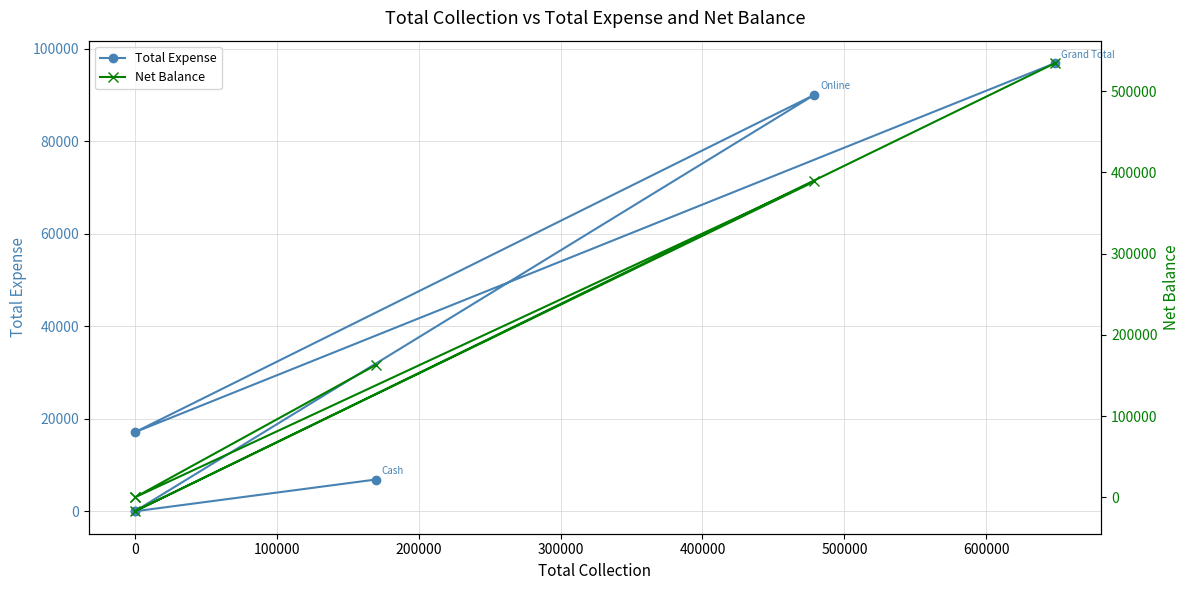

How many negative values does the Net Balance series have?

1